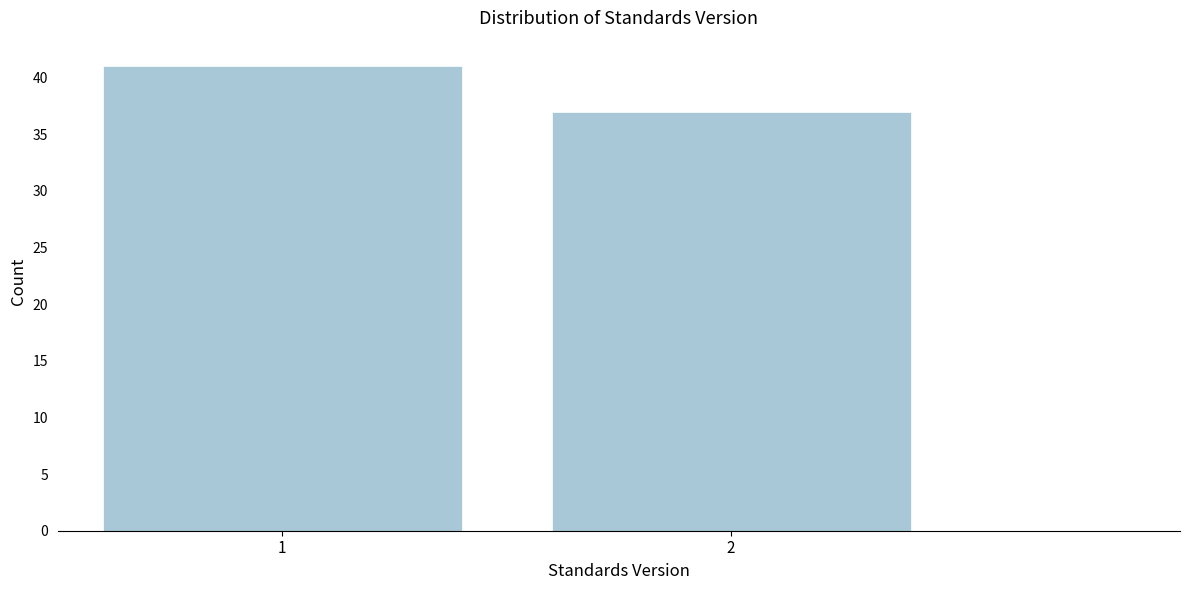

Reading left to right, extract all data points from this chart.

1=41	2=37